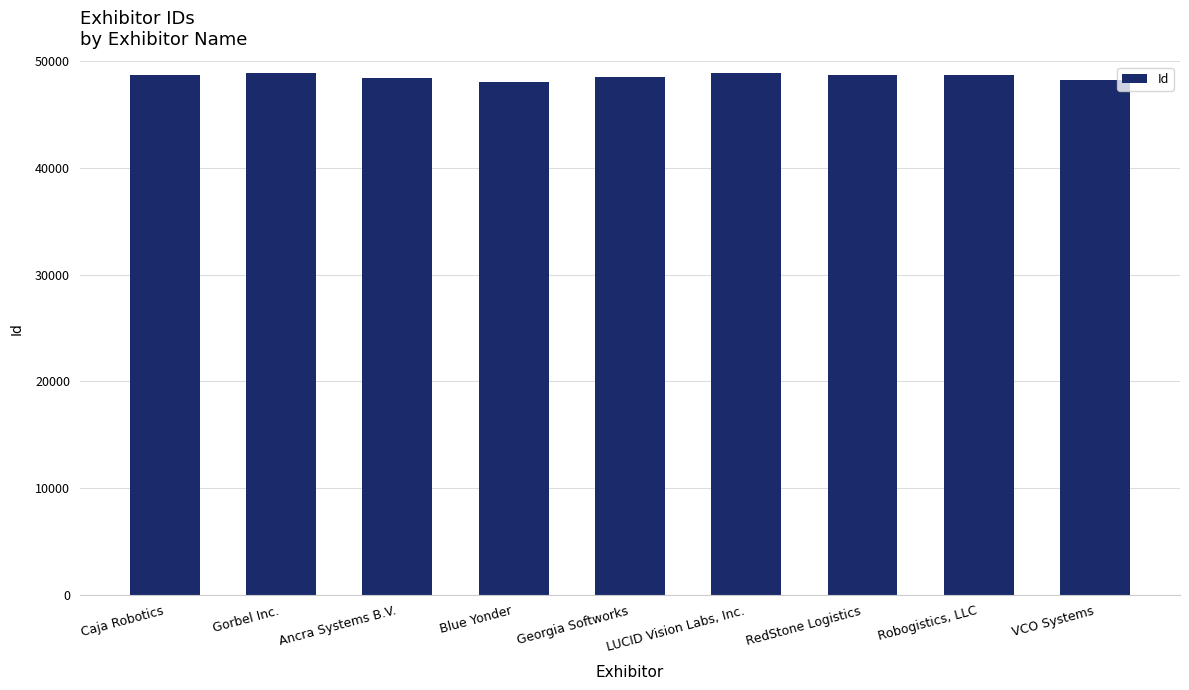

How many values are below 48685?

4